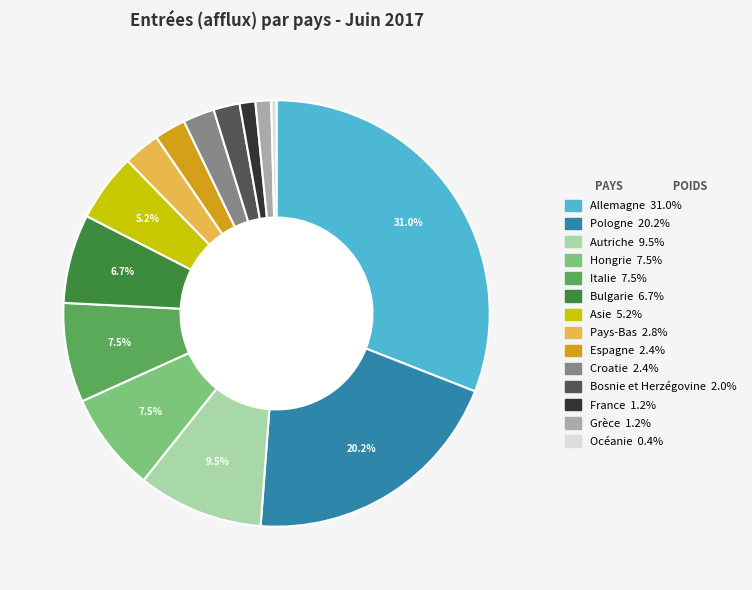

Is the sum of Bosnie et Herzégovine and Croatie greater than half?

No